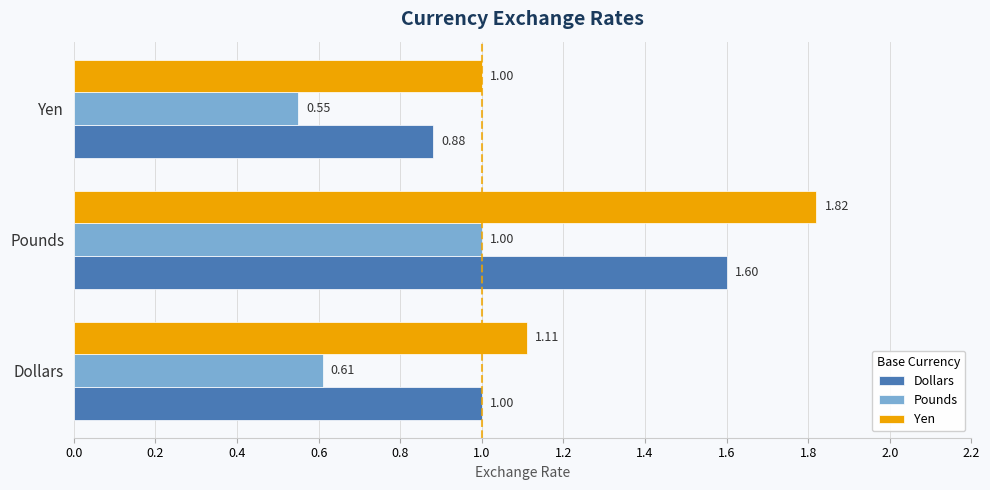

Which series has the largest total across all categories?

Yen